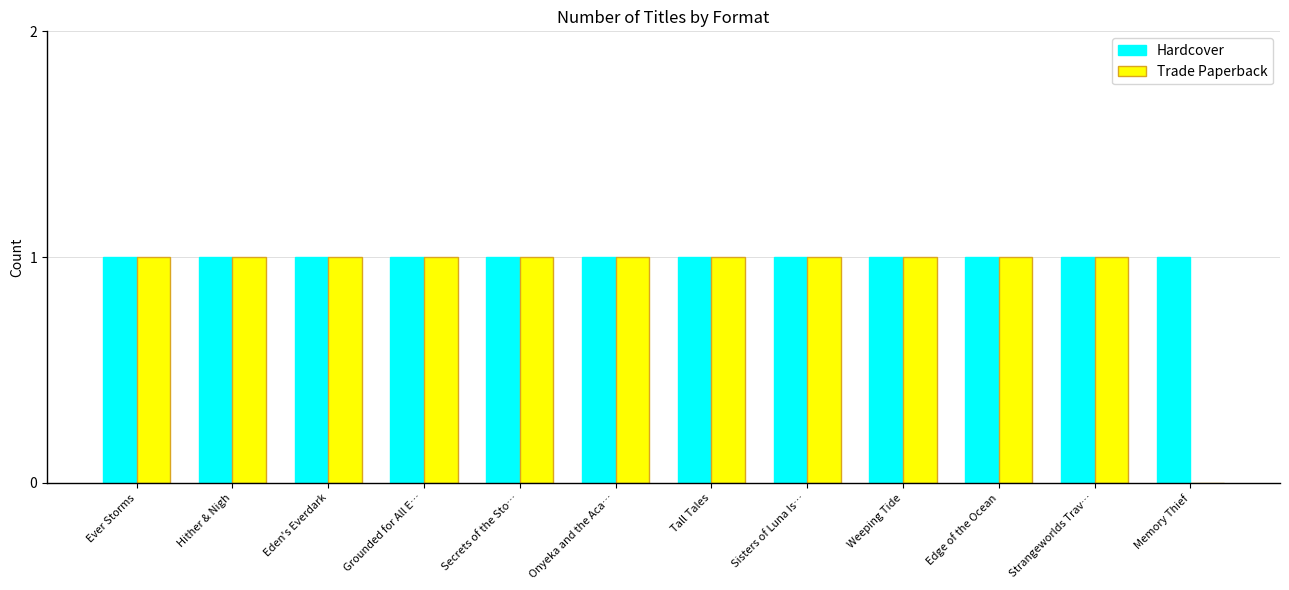

Are the bars grouped side by side (vs. stacked)?

Yes